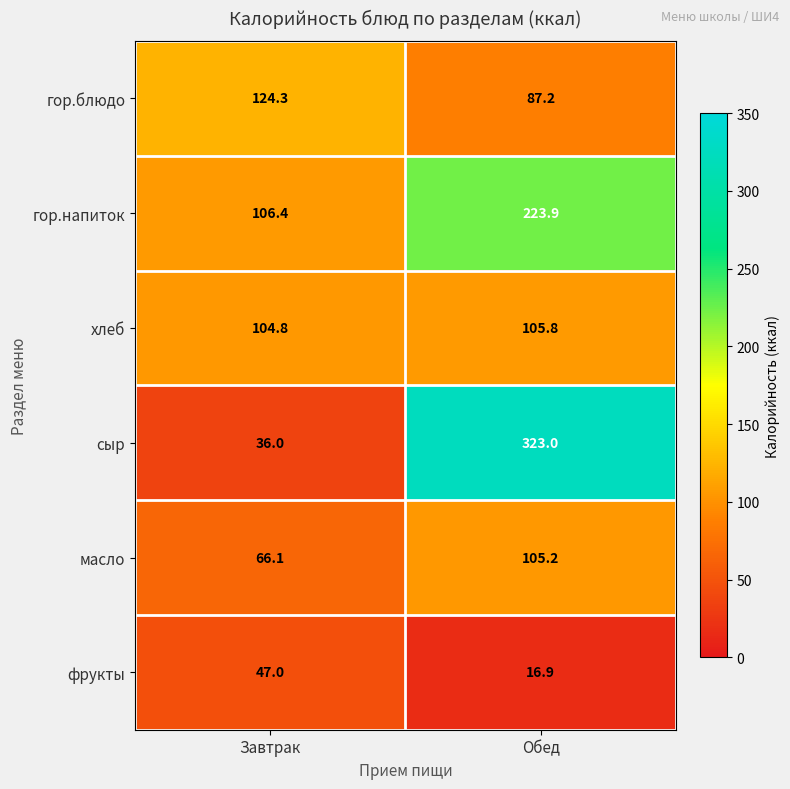

Count the number of categories in the chart.

2